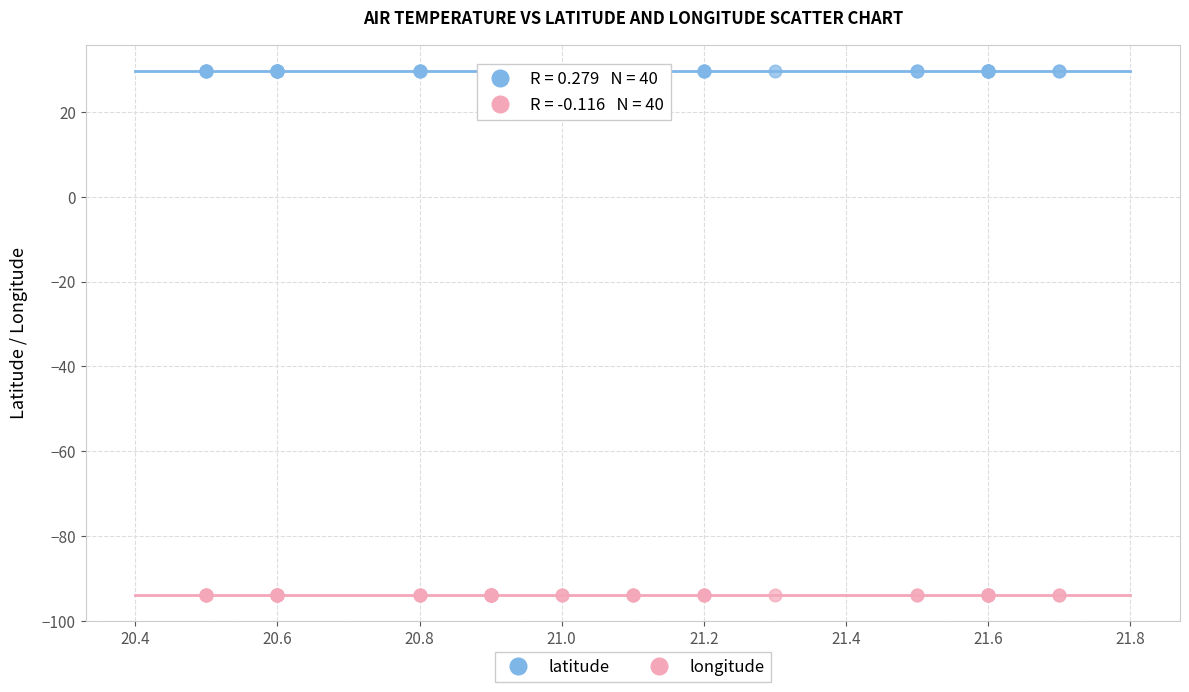

Which series contains the highest Y value?

latitude